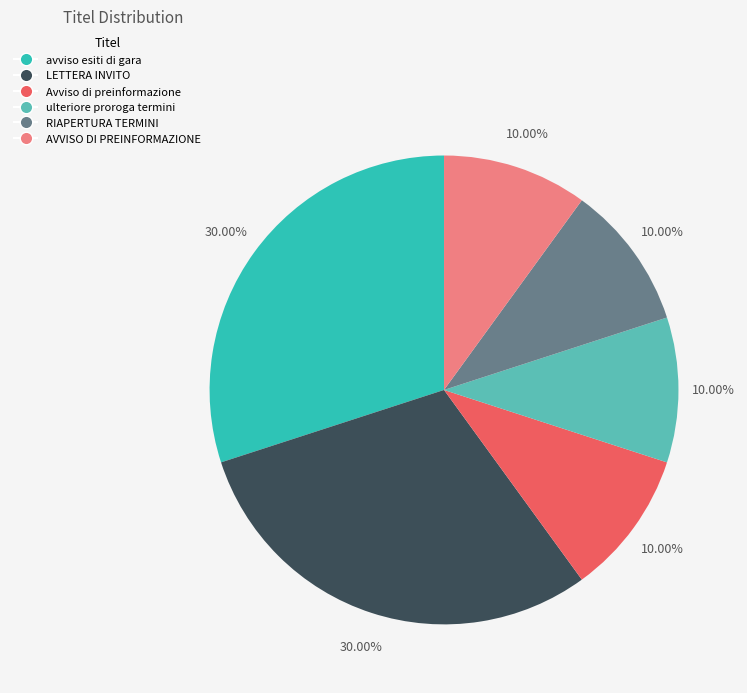

Do AVVISO DI PREINFORMAZIONE and ulteriore proroga termini together represent more than half of the pie?

No